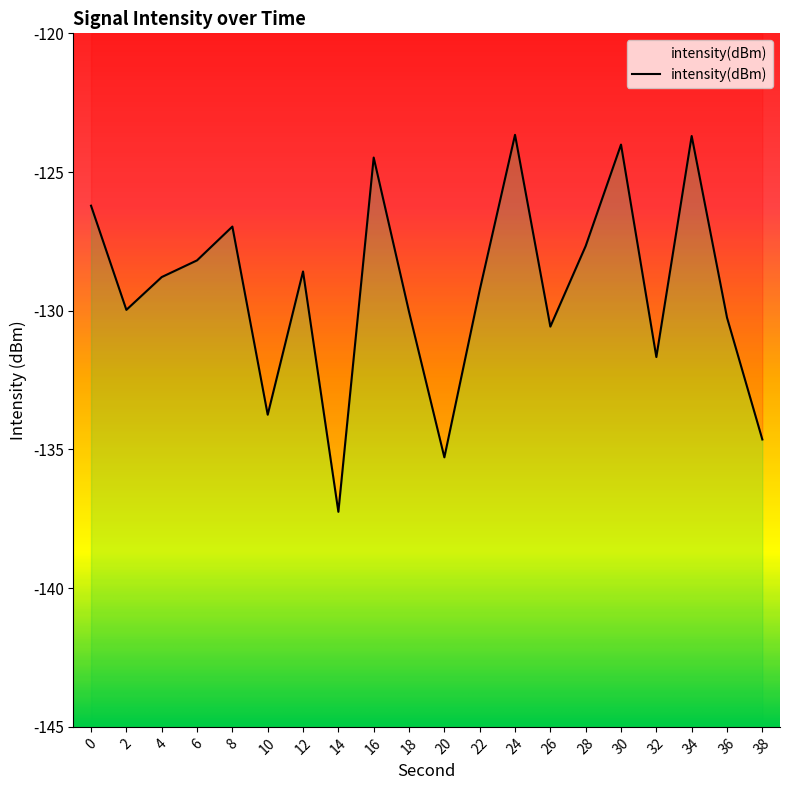

Which category has the highest value across all series?

24